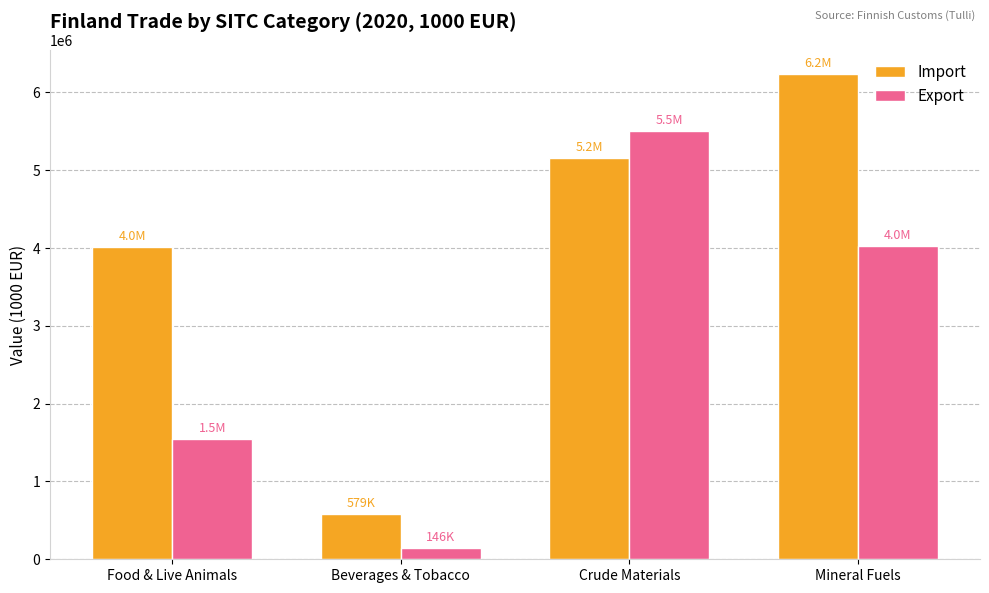

Does the chart contain any negative values?

No